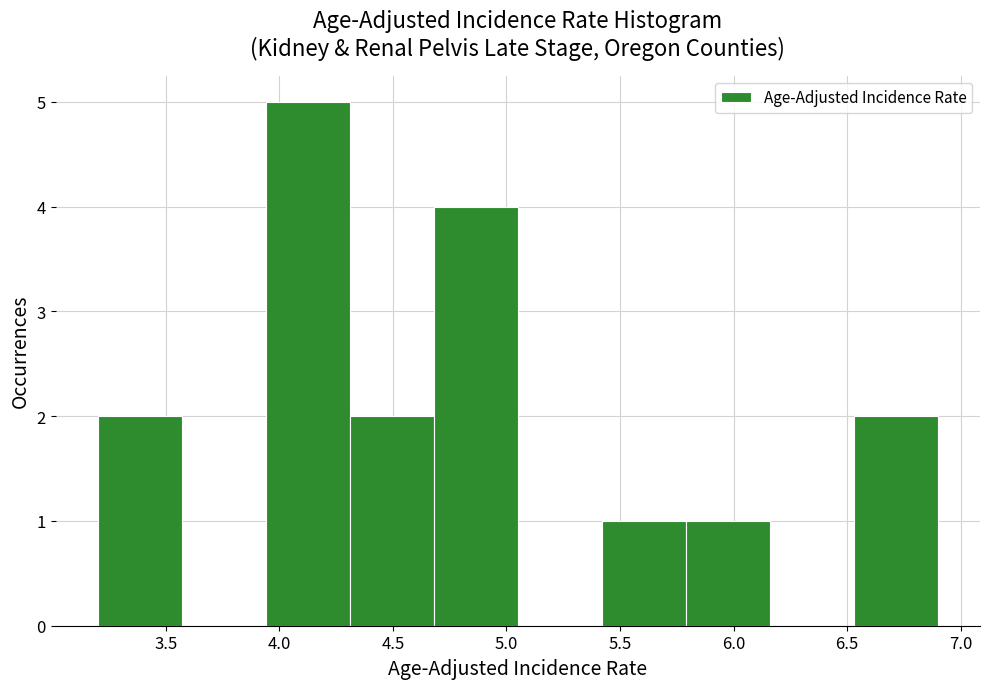

Reading left to right, transcribe this chart: for each bar, give the range it covers on the x-axis and its height. Neither the bar edges nor the heights are printed on the chart, so give them approximately, as read against the axes.

3.20 to 3.57: 2
3.57 to 3.94: 0
3.94 to 4.31: 5
4.31 to 4.68: 2
4.68 to 5.05: 4
5.05 to 5.42: 0
5.42 to 5.79: 1
5.79 to 6.16: 1
6.16 to 6.53: 0
6.53 to 6.90: 2